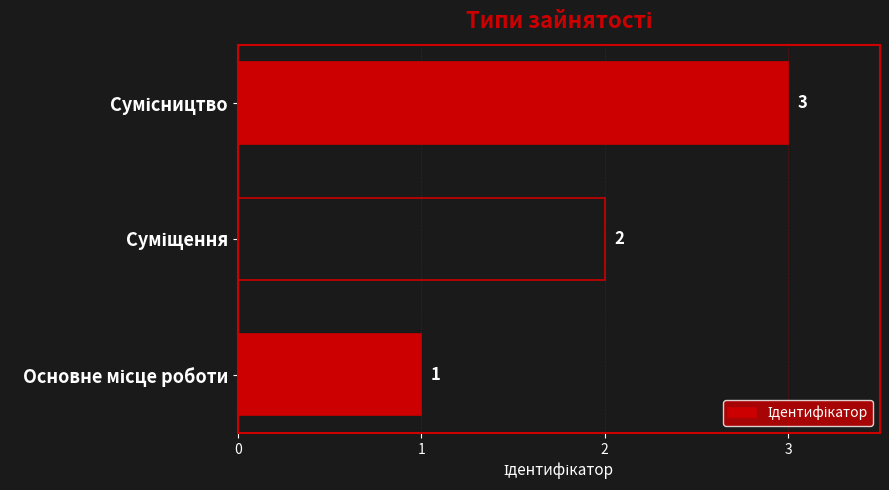

What is the greatest value displayed?

3